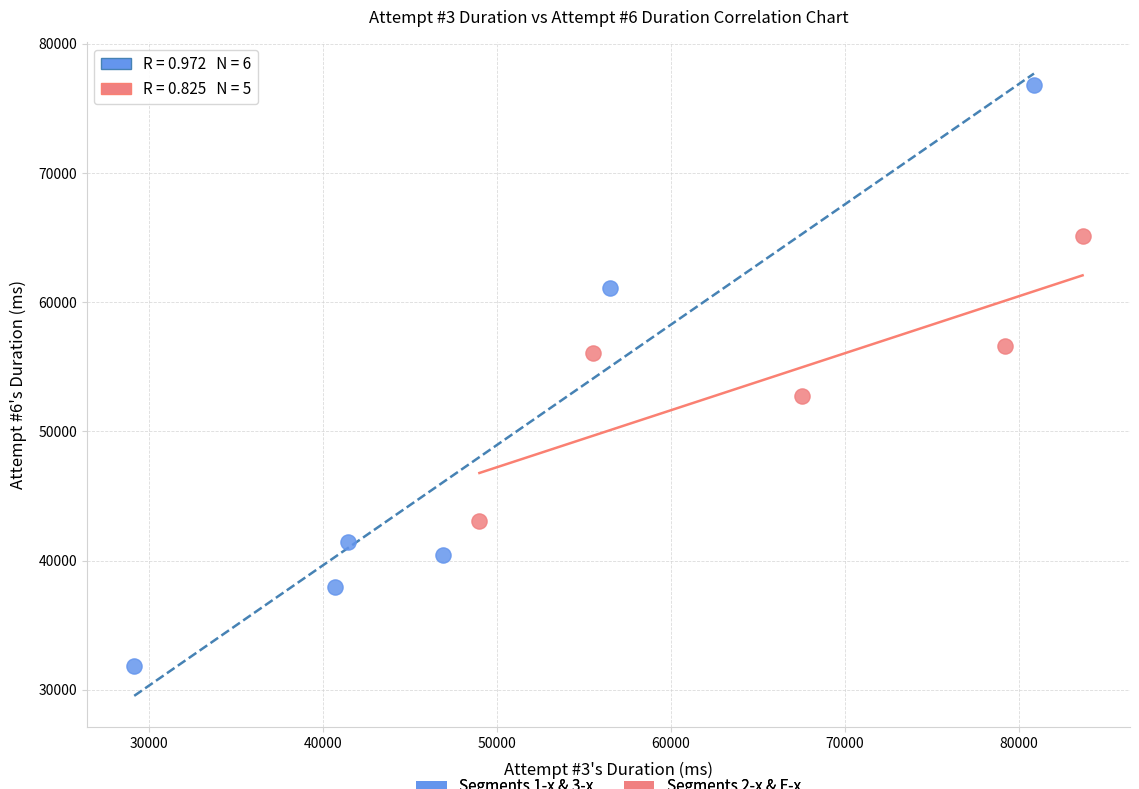

Which series reaches the maximum Y coordinate?

Segments 1-x & 3-x